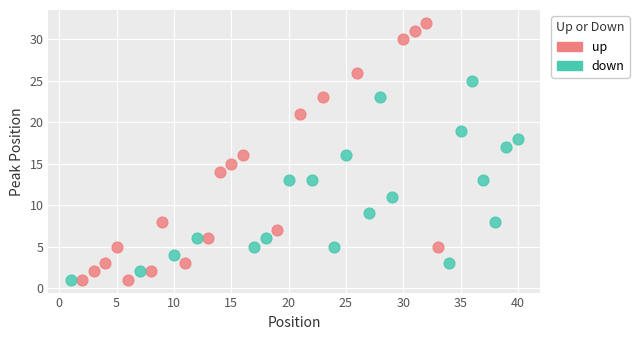

Which series reaches the maximum Y coordinate?

up